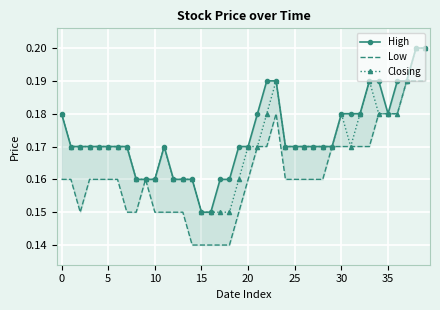

What is the difference between the maximum and minimum values in the Closing series?

0.1